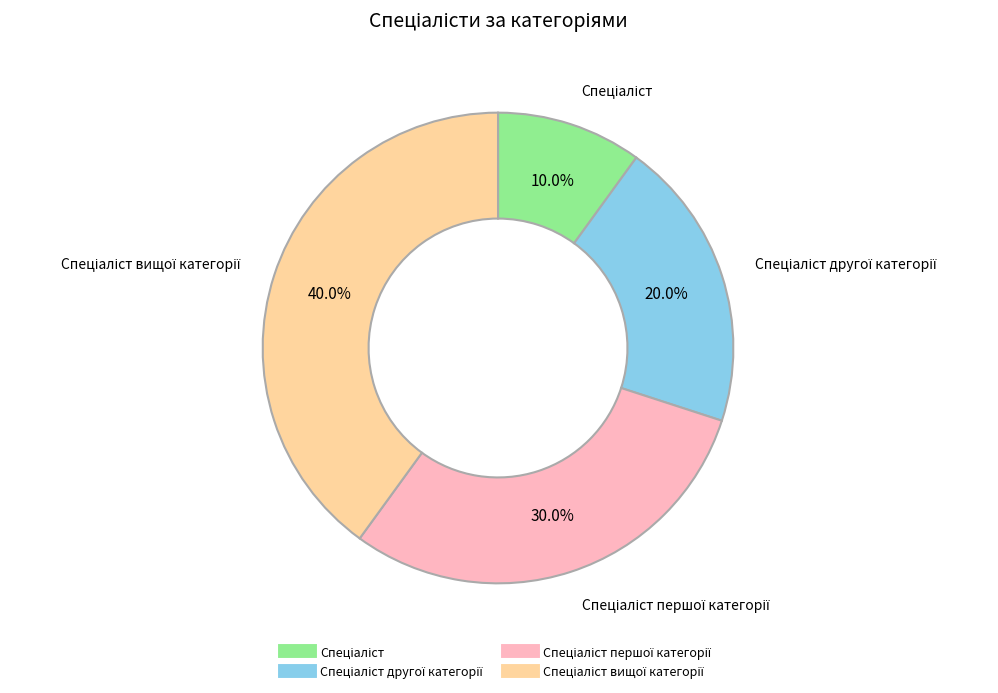

Does any single category account for the majority?

No